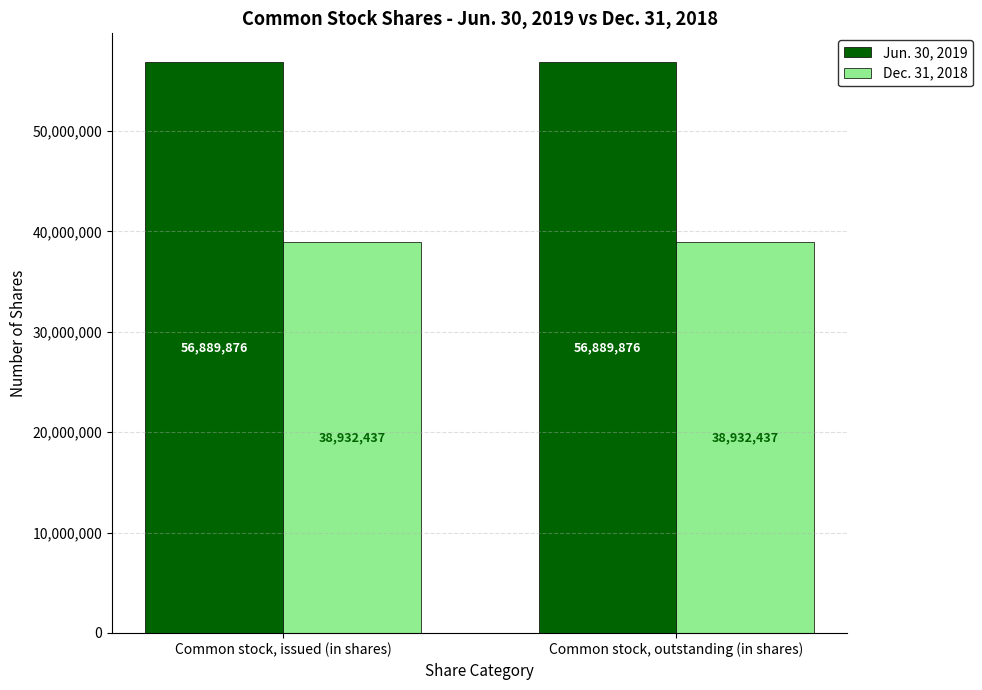

What are all the series names shown in the legend?

Jun. 30, 2019, Dec. 31, 2018